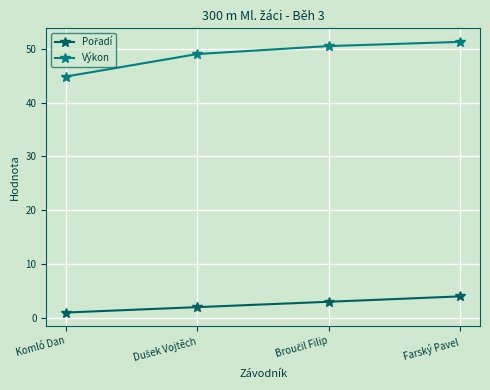

What is the minimum value for Výkon?

44.9